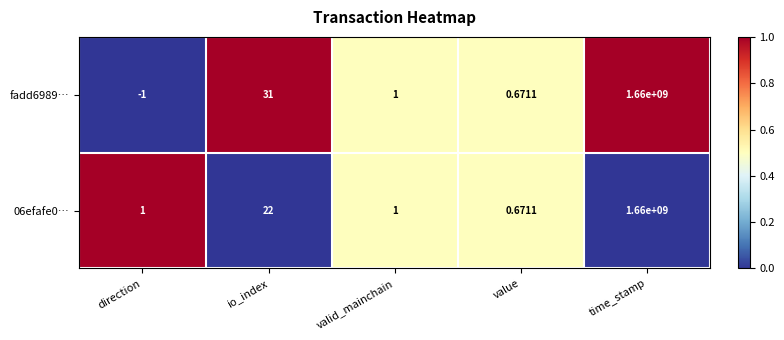

At which label is 06efafe0… closest to 830000000?

io_index